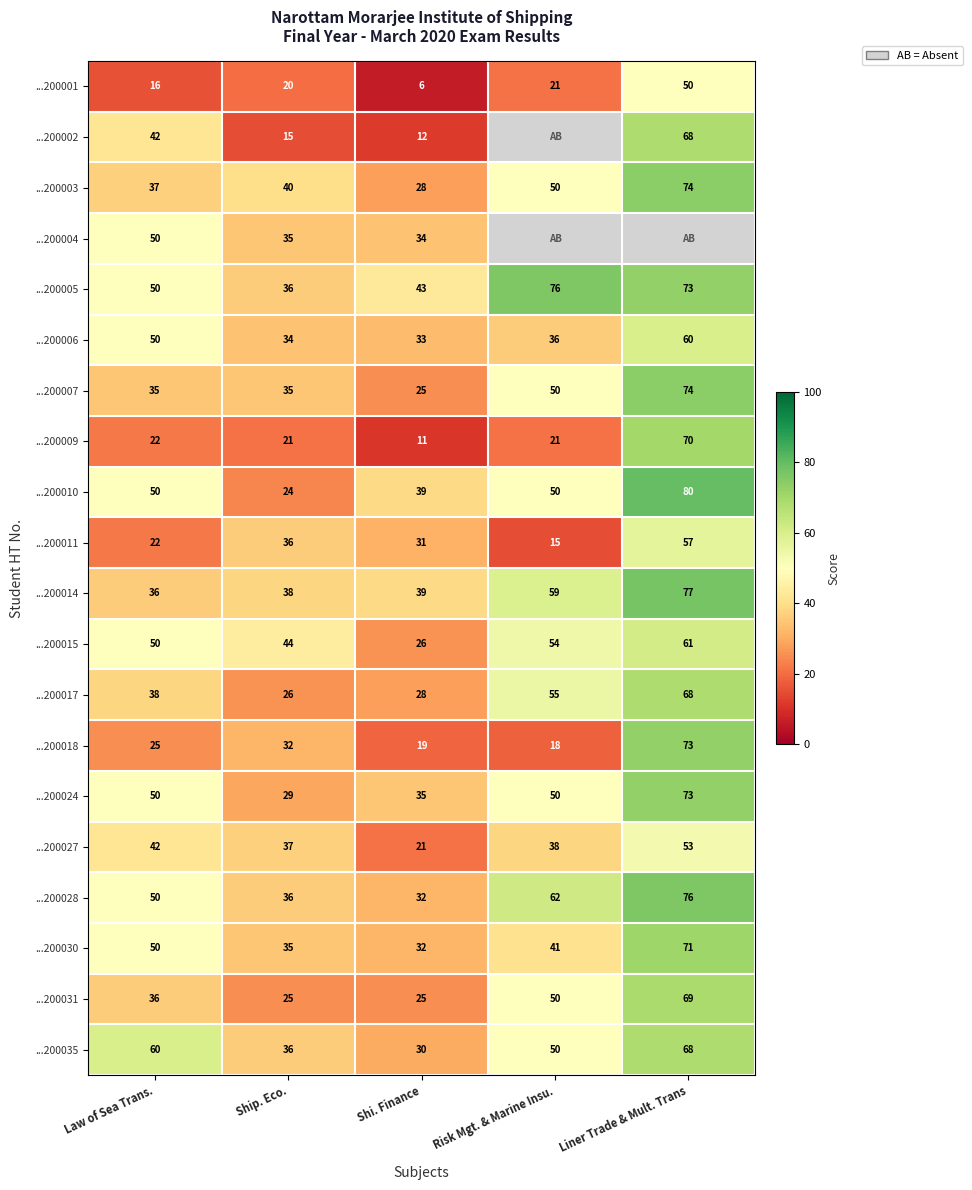

Where is ...200015 nearest to the value 43?

Ship. Eco.